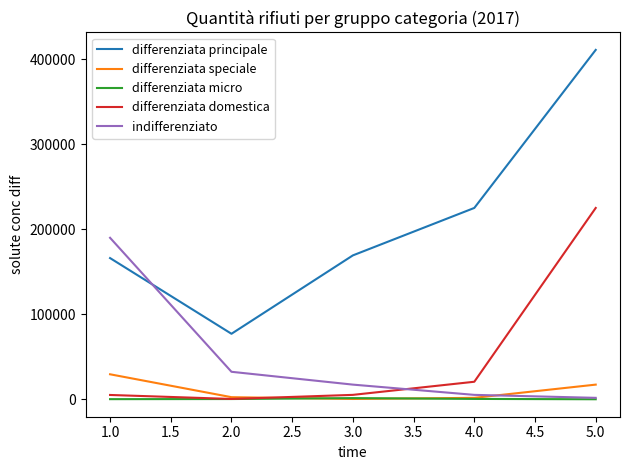

Is the value of differenziata principale at 4.0 greater than the value of differenziata speciale at 5.0?

Yes